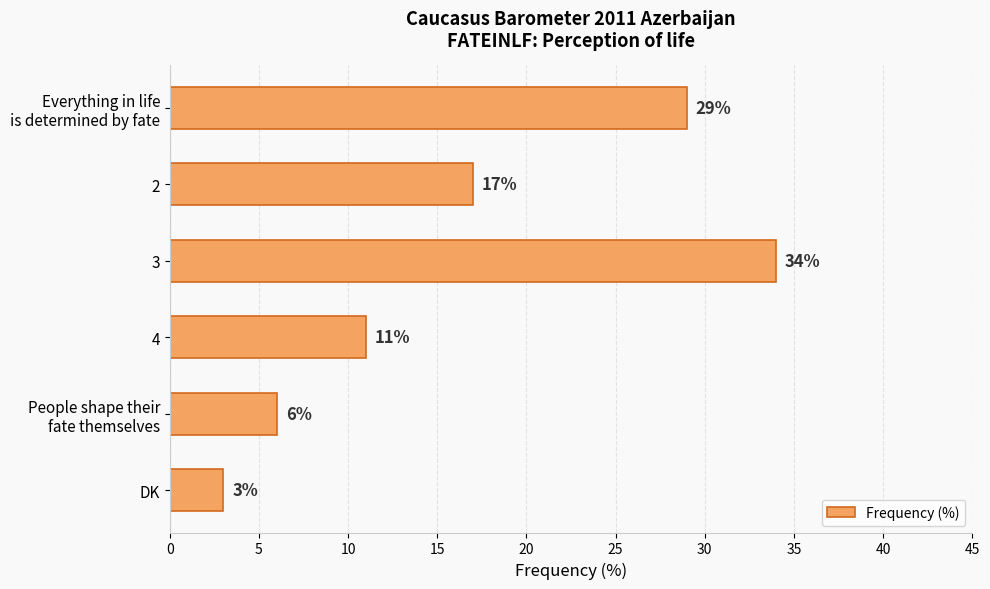

List the labels in order of value, smallest first.

DK, People shape their
fate themselves, 4, 2, Everything in life
is determined by fate, 3